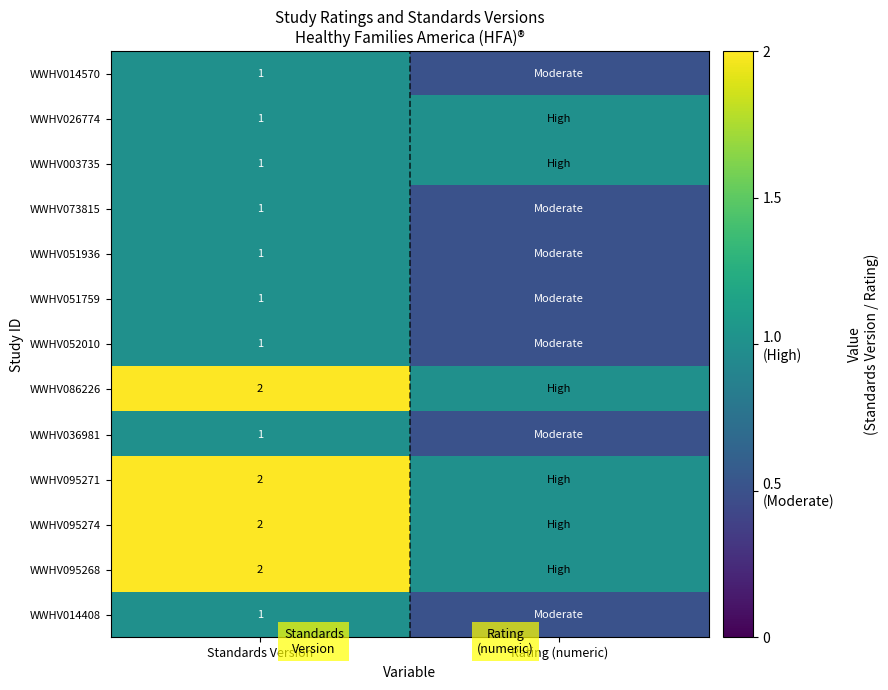

The value of WWHV036981 at Standards Version is 1.6. True or false?

False